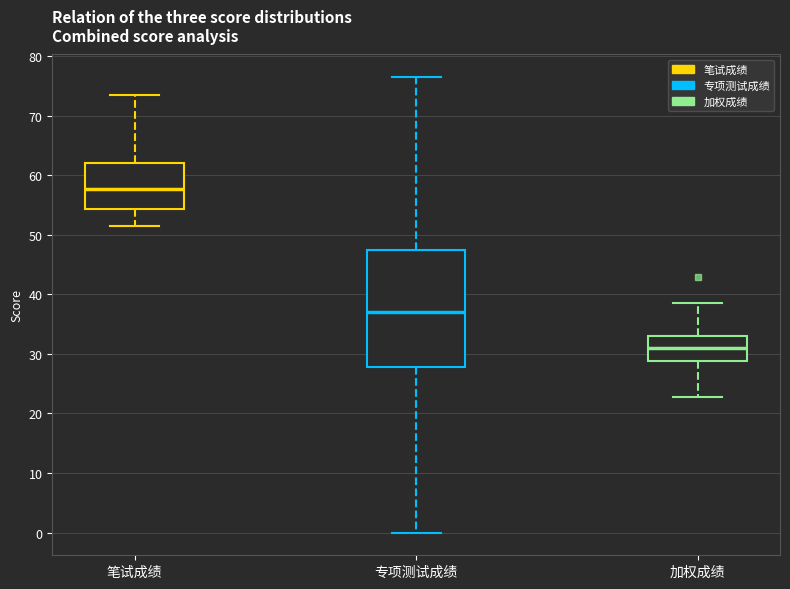

Where is the upper edge of the box for 加权成绩 on the y-axis? The values are not printed on the chart, so give them approximately, as read against the axis.

33